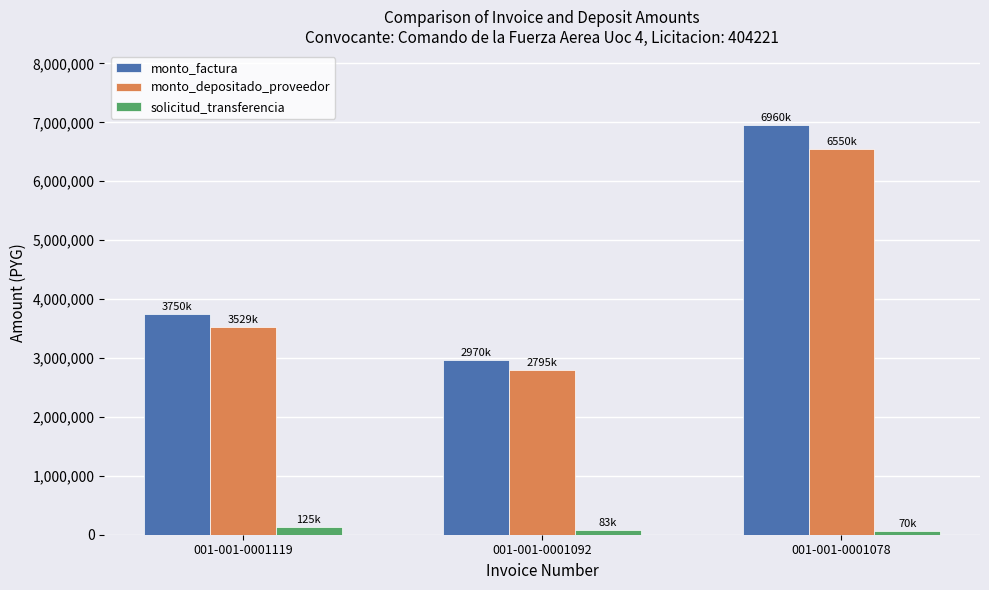

How many bars are there in each group?

3